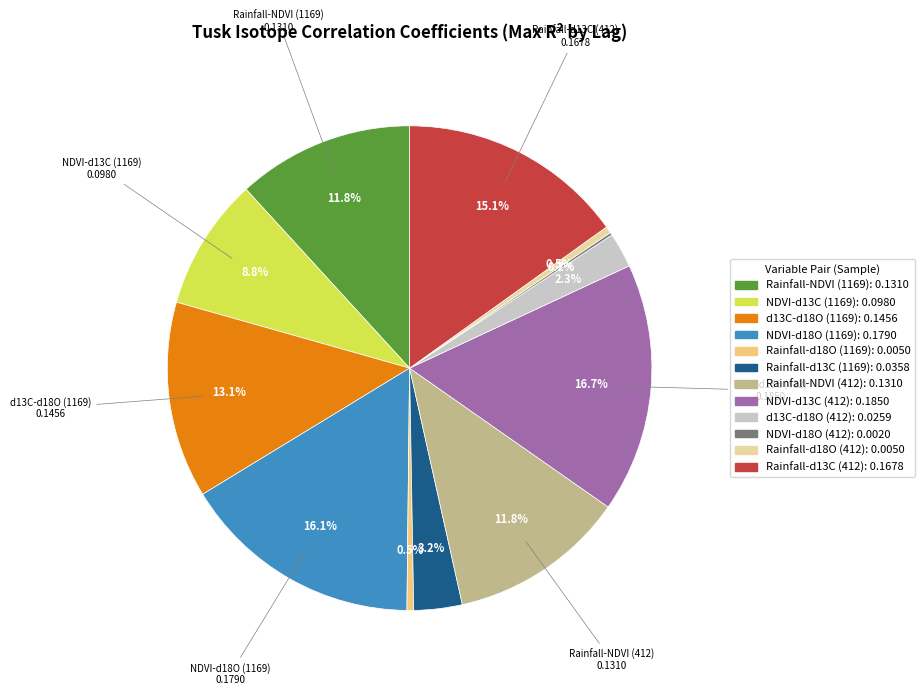

To the nearest percent, what portion does NDVI-d18O (1169) represent?

16%